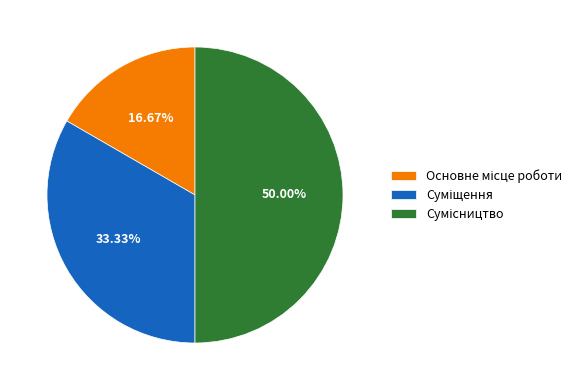

What is the ratio of the value at Основне місце роботи to the value at Суміщення?

0.5